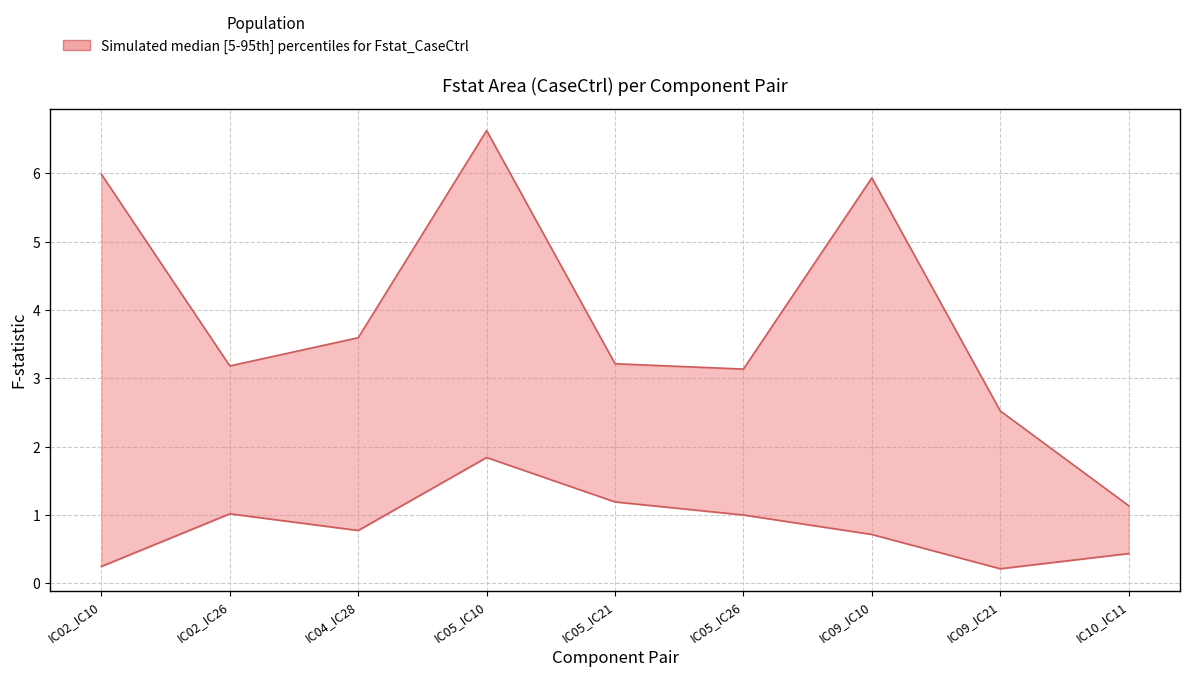

Where is Fstat_lower nearest to the value 1?

IC05_IC26